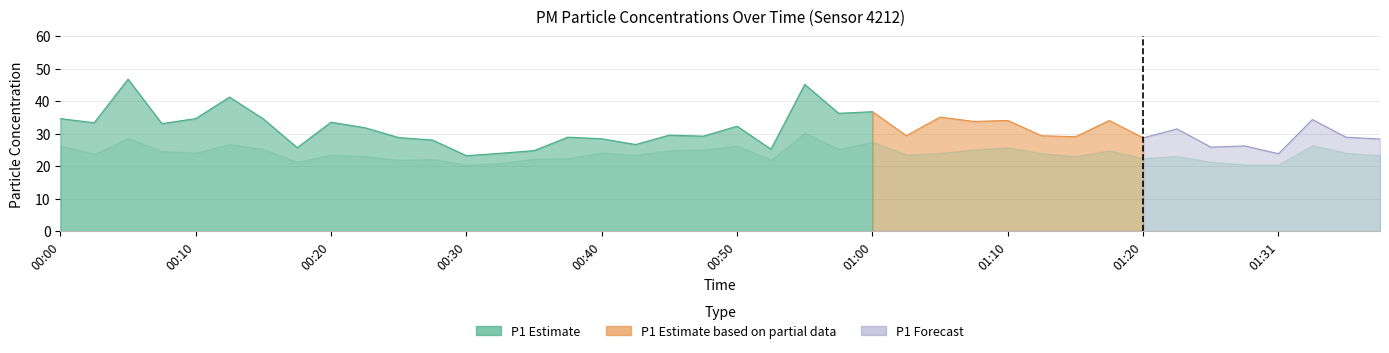

Which series has the largest total across all categories?

P1